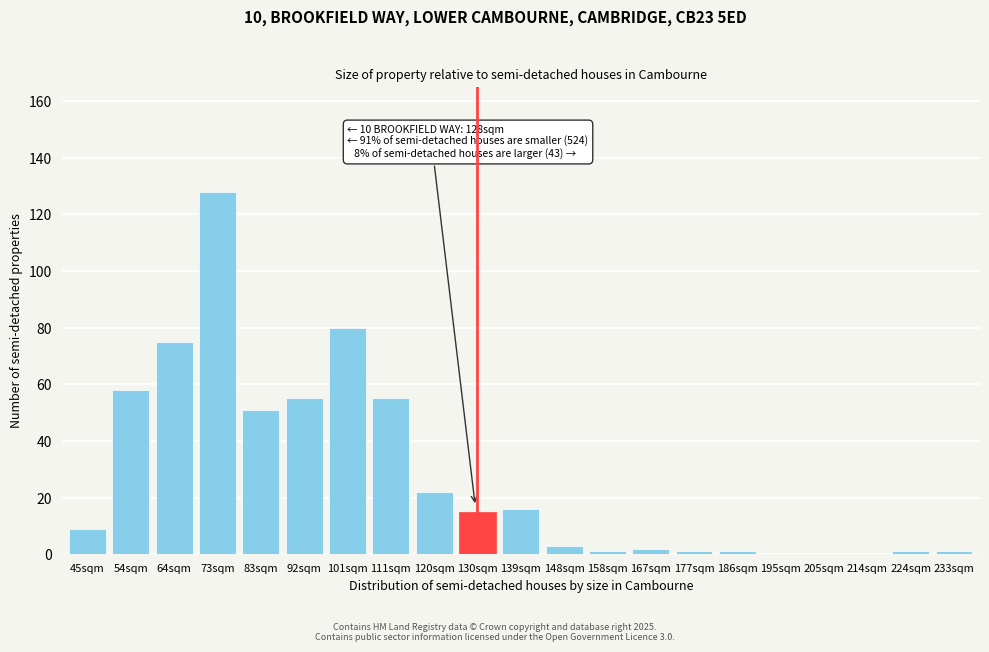

Reading left to right, extract all data points from this chart.

45sqm=9	54sqm=58	64sqm=75	73sqm=128	83sqm=51	92sqm=55	101sqm=80	111sqm=55	120sqm=22	130sqm=15	139sqm=16	148sqm=3	158sqm=1	167sqm=2	177sqm=1	186sqm=1	195sqm=0	205sqm=0	214sqm=0	224sqm=1	233sqm=1